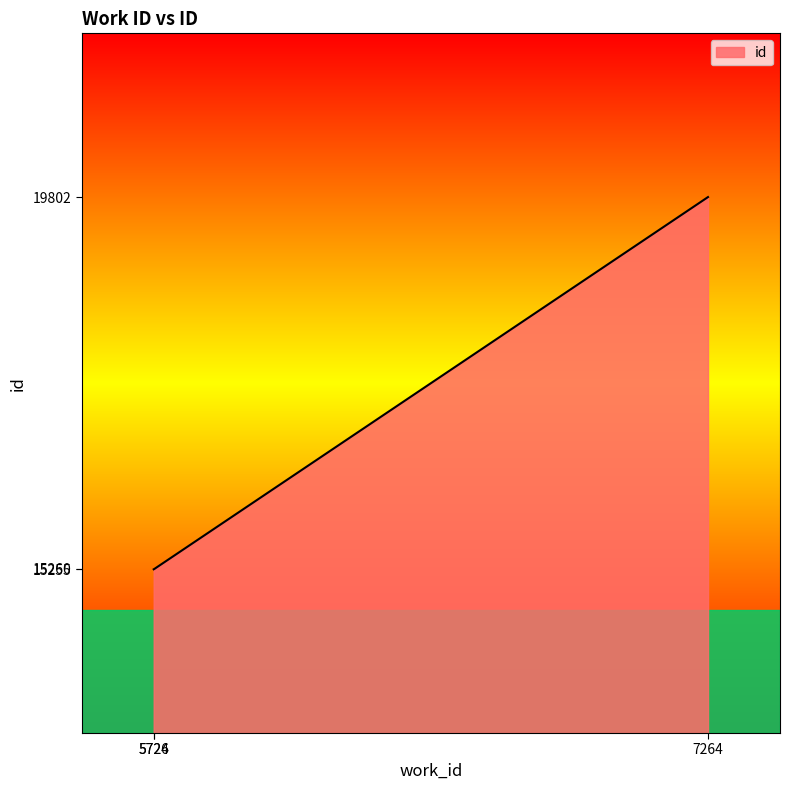

What is the average value?

16772